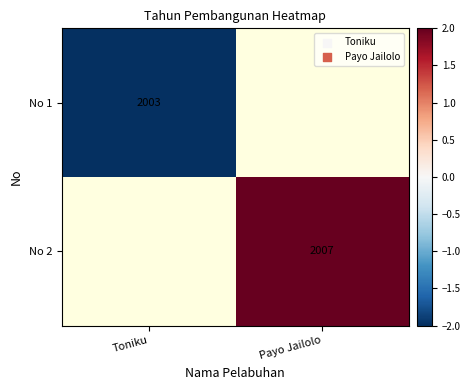

The value of No 2 at Payo Jailolo is 2007. True or false?

True